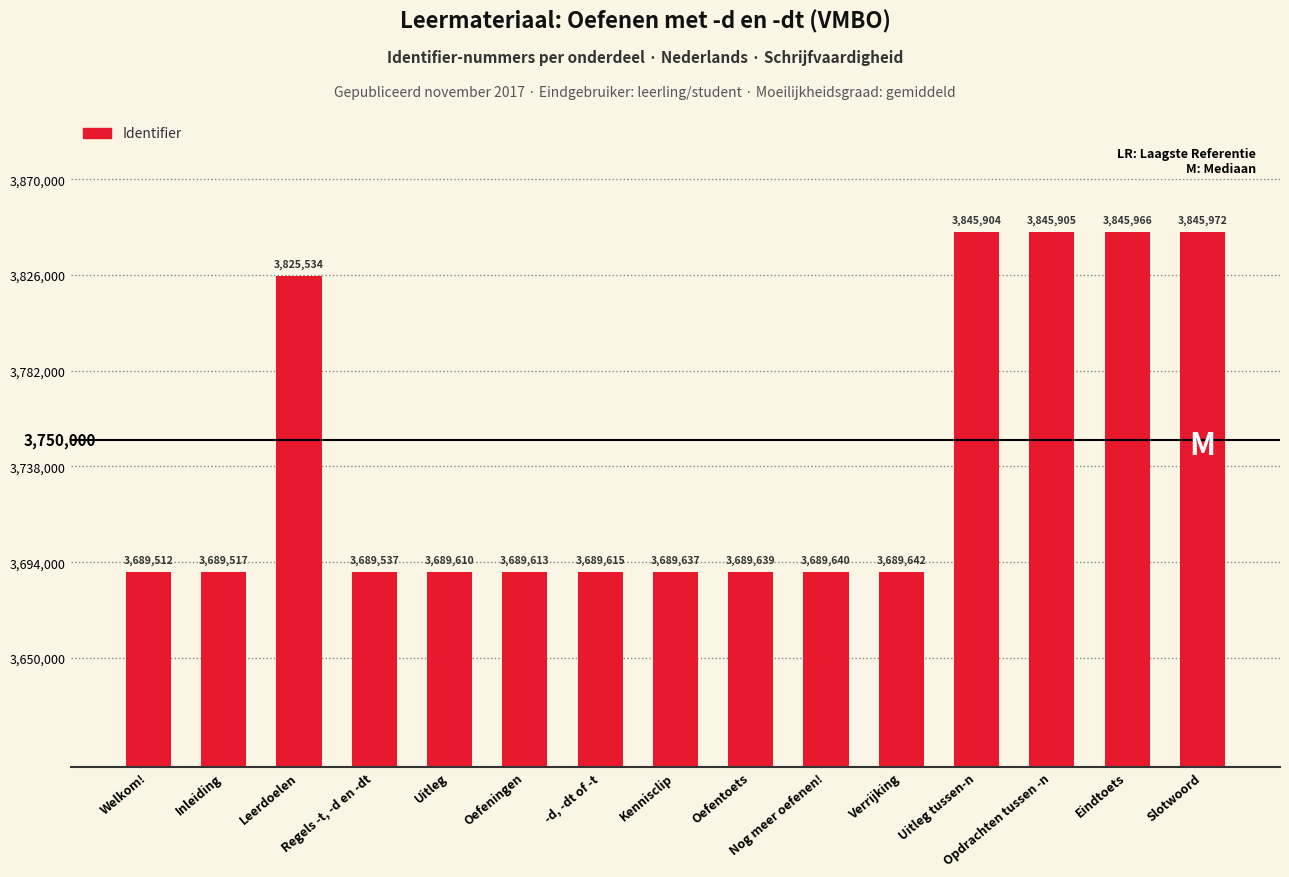

At which label does the data first exceed 3689639?

Leerdoelen